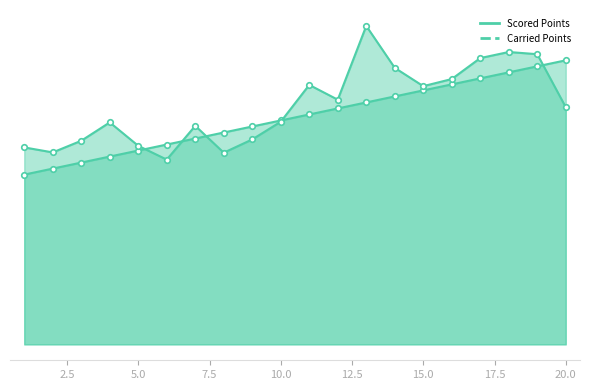

What are all the series names shown in the legend?

Scored Points, Carried Points